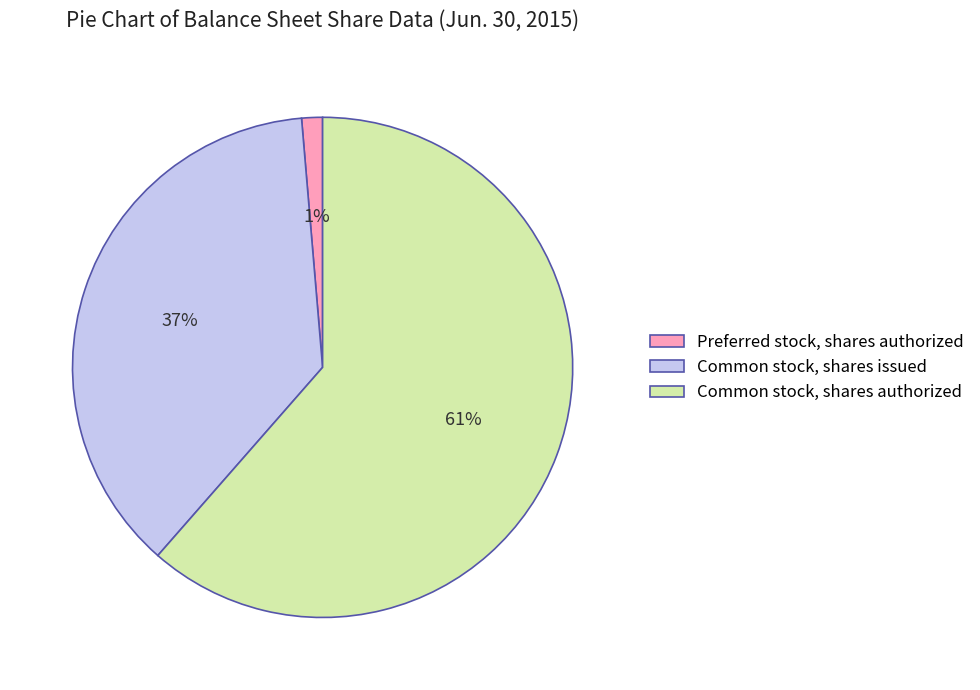

Between Common stock, shares authorized and Preferred stock, shares authorized, which is larger?

Common stock, shares authorized